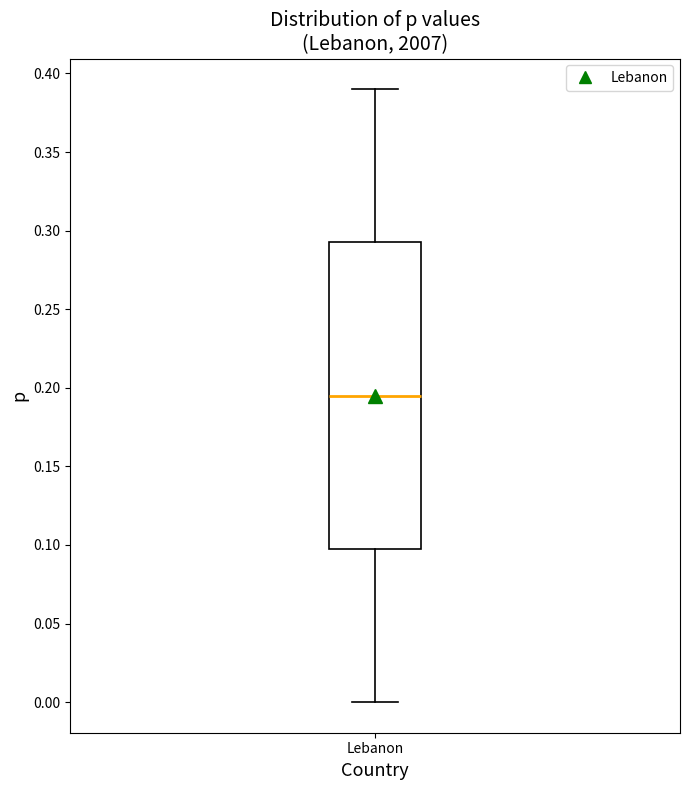

Read this box plot against the y-axis: the position of the median line, the range covered by the box, and the ends of both whiskers. The values are not printed on the chart, so give them approximately, as read against the axis.

median 0.195, box 0.100 to 0.295, whiskers 0.000 to 0.390